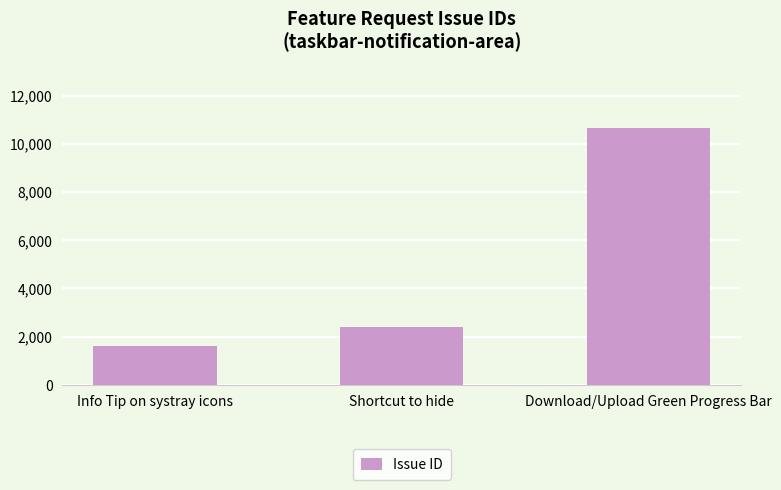

Where is the data nearest to the value 6112?

Shortcut to hide